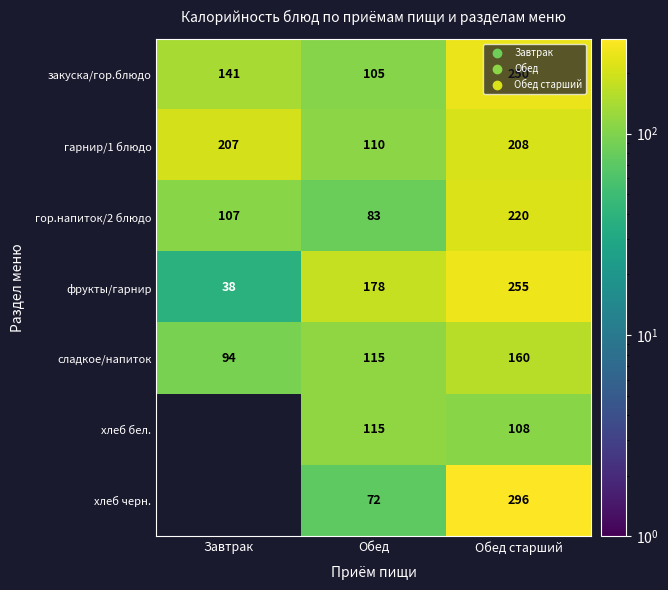

Count the гор.напиток/2 блюдо values in the range 83 to 220.

3